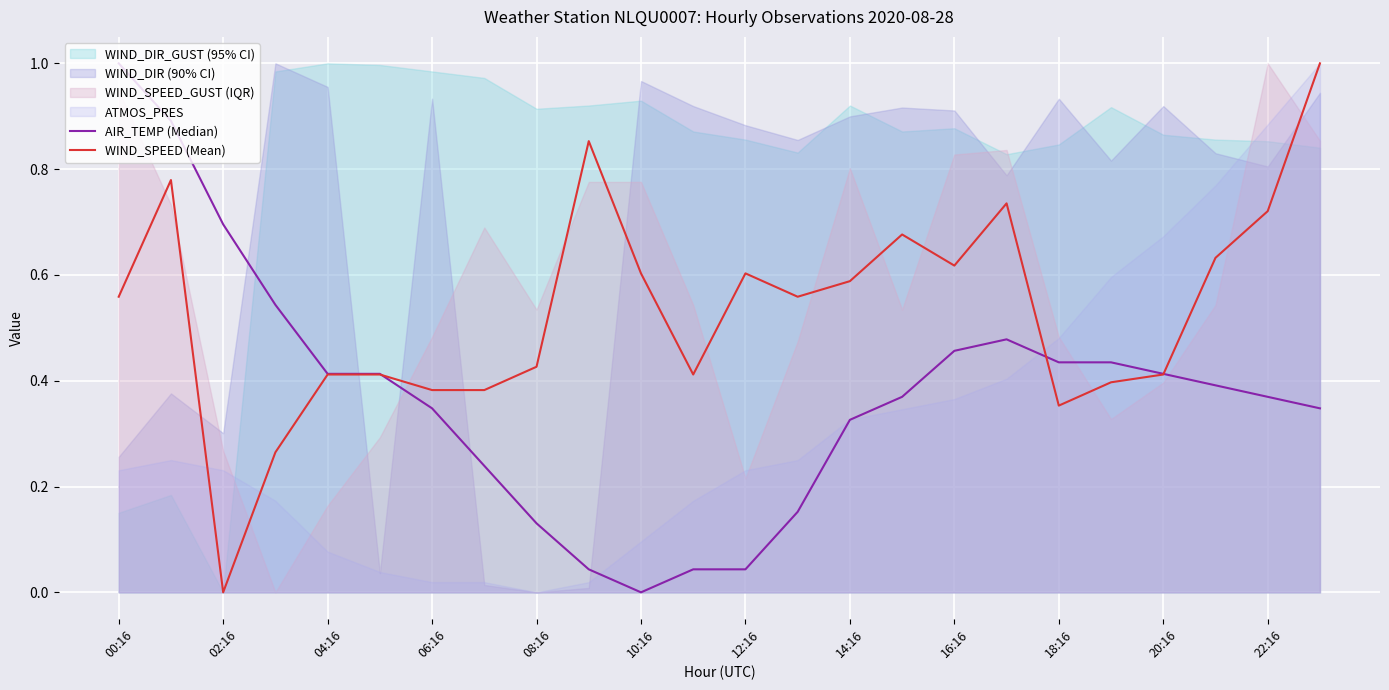

At which category does WIND_SPEED (Mean) reach its first local valley?

02:16